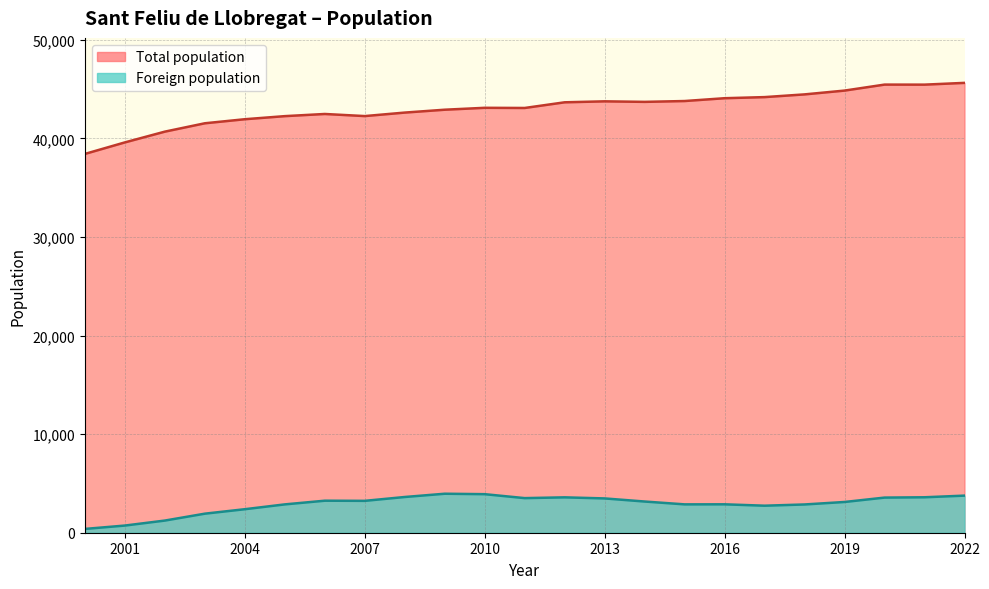

Rank the series by their maximum value, from lowest to highest.

Foreign population, Total population